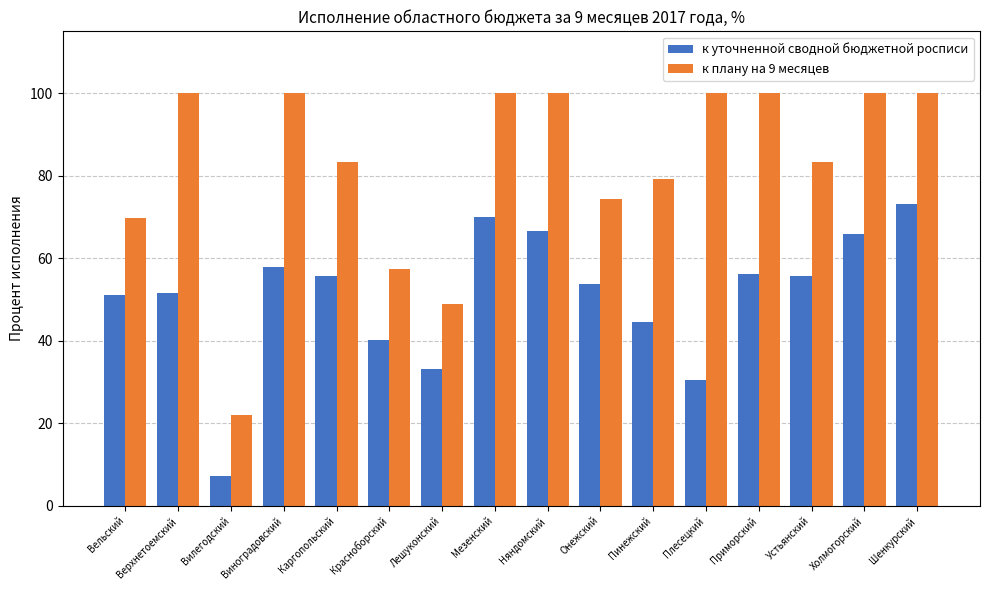

True or false: к плану на 9 месяцев has a value of 49.0 at Лешуконский.

True